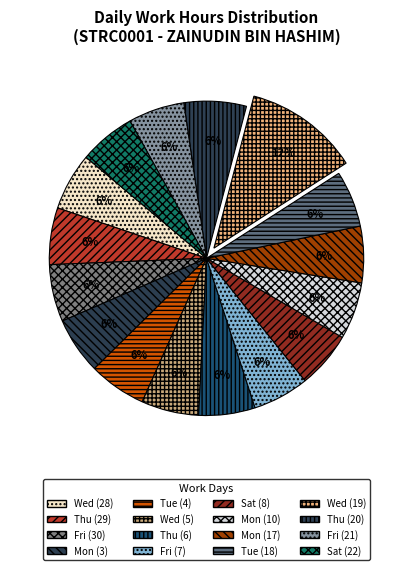

To the nearest percent, what percentage of the pie is Fri (21)?

6%